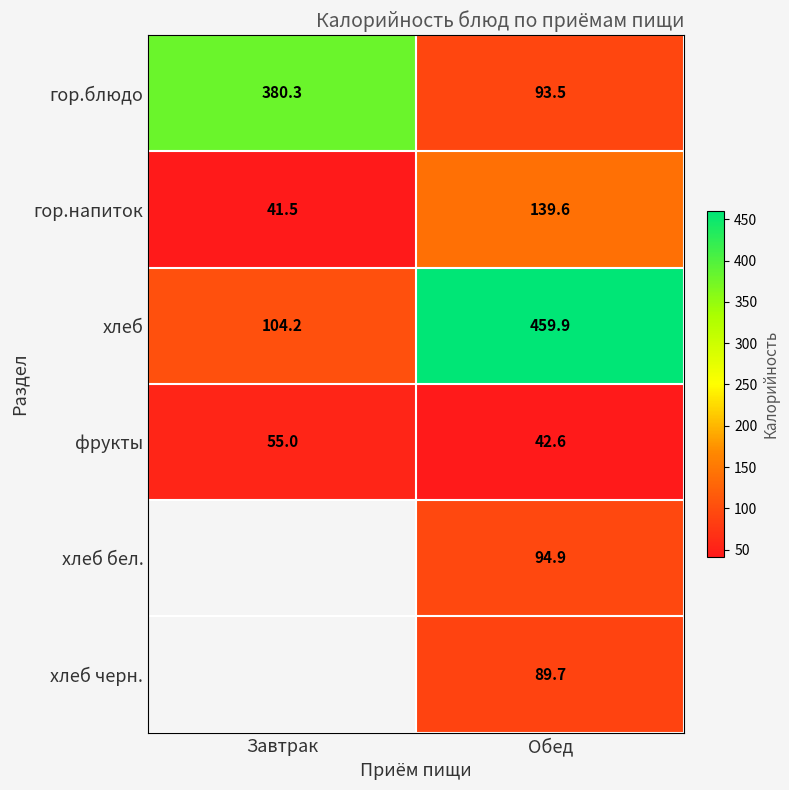

At which category is the sum across all series the highest?

Обед